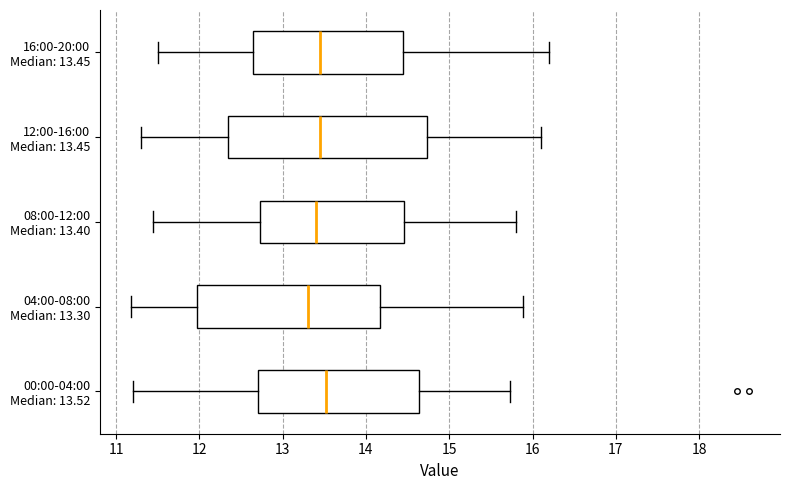

Where does the left whisker of the box for 16:00-20:00 Median: 13.45 end on the x-axis? The values are not printed on the chart, so give them approximately, as read against the axis.

11.5